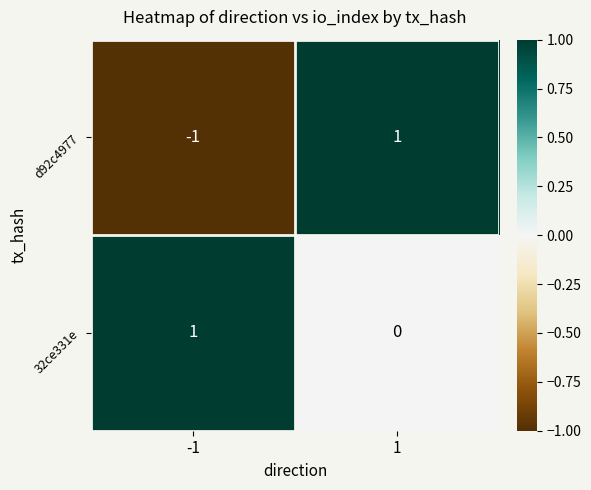

Between -1 and 1, which series saw the biggest shift?

d92c4977